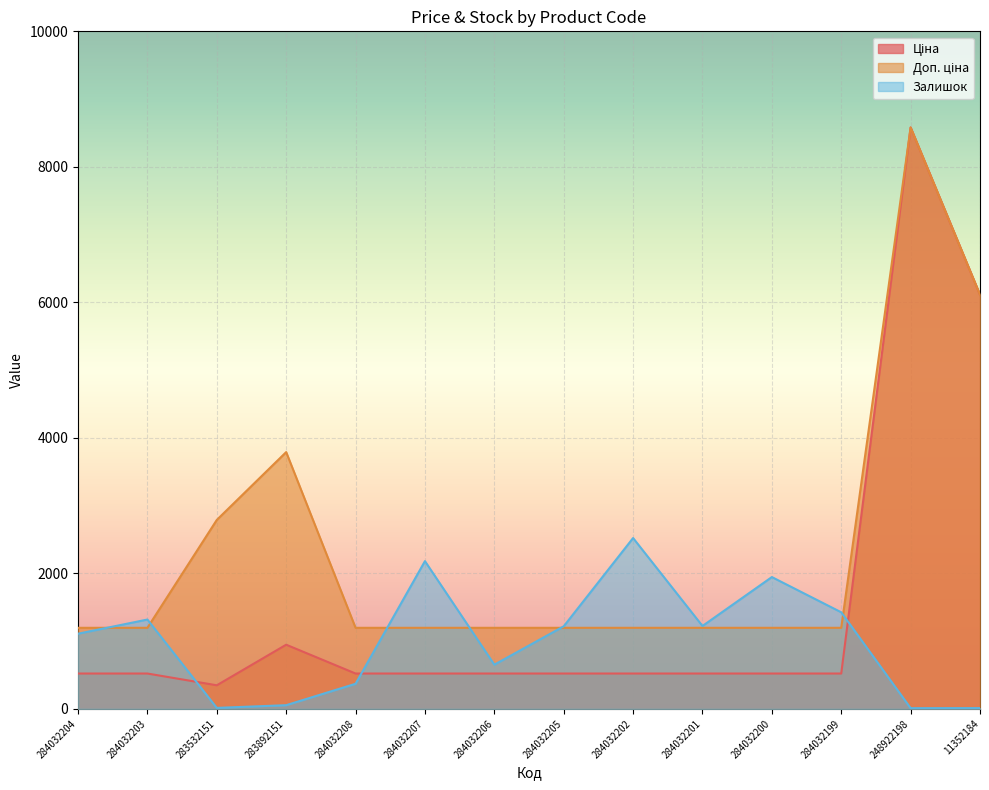

Rank the series by their average value, from lowest to highest.

Залишок, Ціна, Доп. ціна